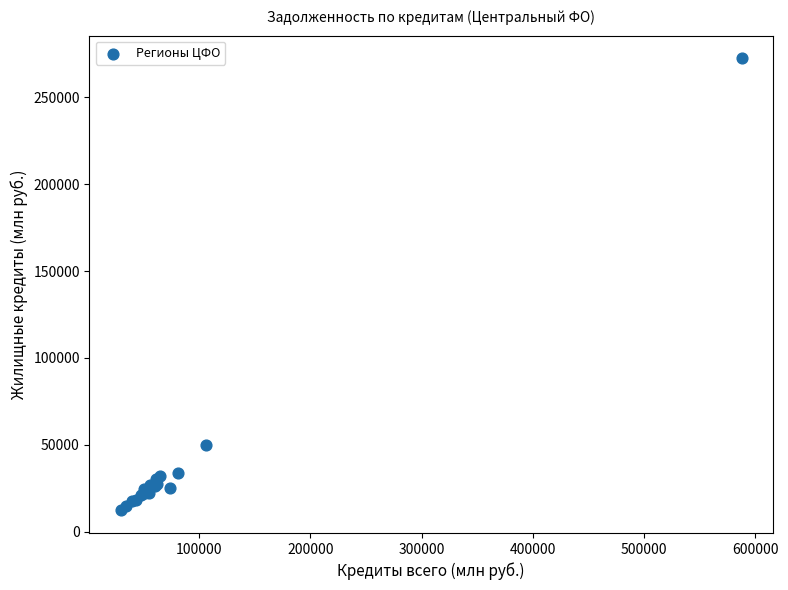

What Y value in the scatter plot is closest to 142370?

49918